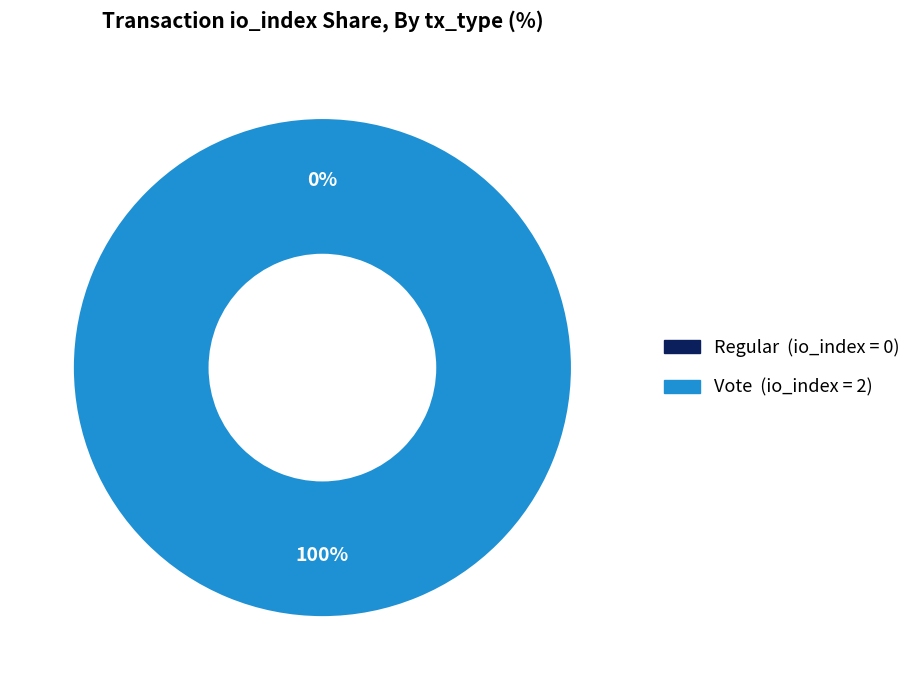

Combined, what portion of the pie is Regular (io_index=0) and Vote (io_index=2)?

100.0%